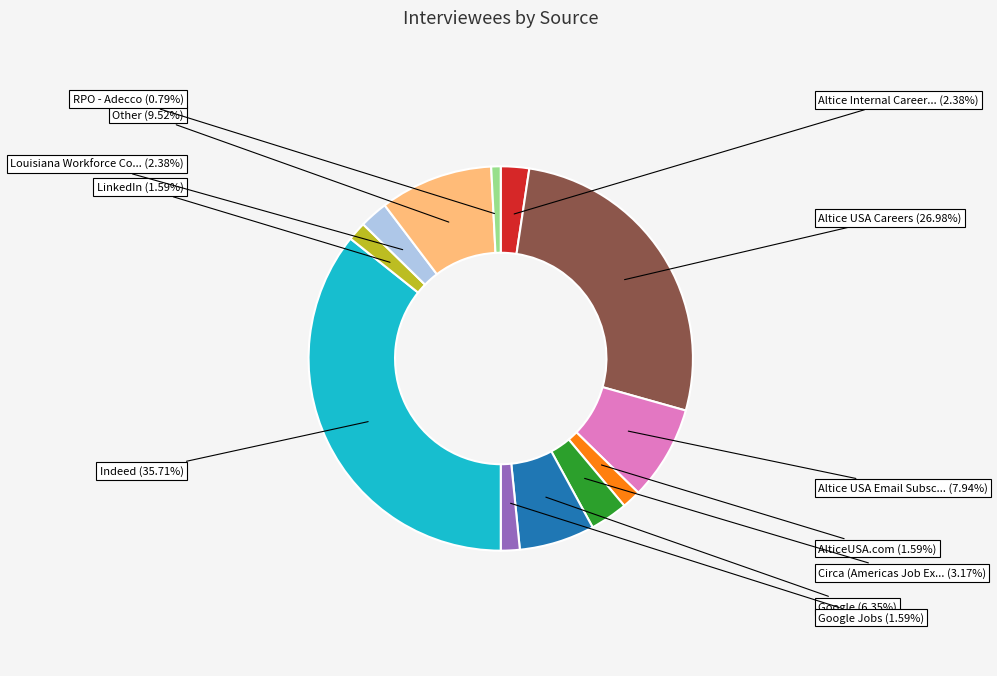

How many slices are in this pie chart?

12